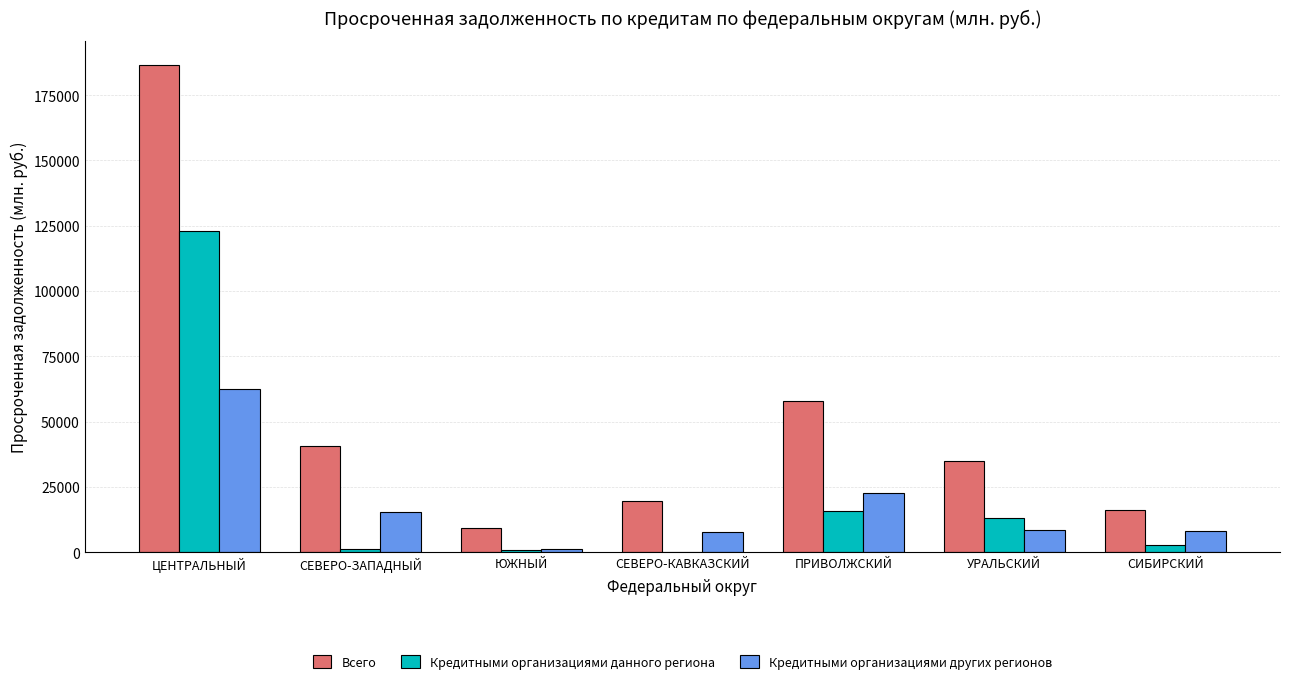

What are all the series names shown in the legend?

Всего, Кредитными организациями данного региона, Кредитными организациями других регионов